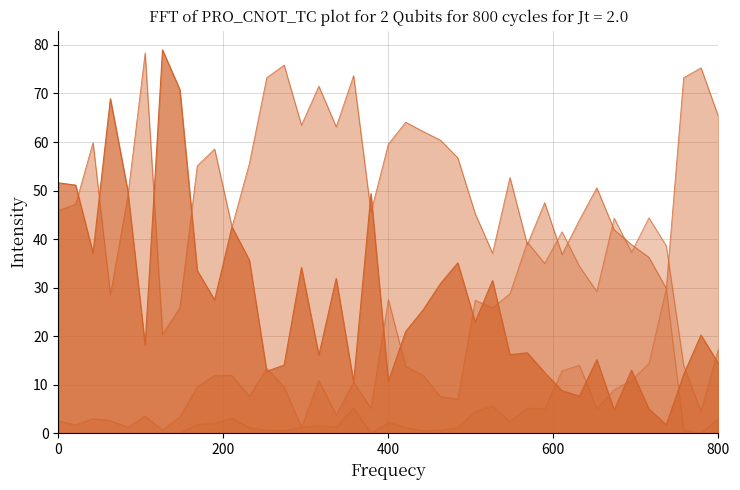

Reading left to right, transcribe all the data shown in this chart.

%Q.pass: 51.6	51.1	37.1	68.9	50.0	18.1	79.0	70.8	33.5	27.5	42.5	35.7	12.7	14.0	34.1	16.1	31.9	10.5	49.4	10.7	21.0	25.4	30.8	35.1	22.9	31.5	16.2	16.6	12.5	8.8	7.6	15.2	4.8	12.9	5.0	1.8	12.1	20.2	14.4
%av'ge pass: 45.9	47.2	59.9	28.5	48.8	78.4	20.4	25.8	55.1	58.5	42.5	55.6	73.2	75.8	63.5	71.5	63.1	73.7	45.5	59.5	64.1	62.2	60.4	56.7	45.2	37.1	52.7	38.9	47.5	36.8	44.0	50.6	41.9	38.9	36.2	29.8	73.2	75.3	65.3
%pass: 2.5	1.7	3.0	2.6	1.2	3.5	0.6	3.4	9.6	11.9	11.9	7.6	13.4	9.6	1.2	10.9	3.8	10.5	5.1	27.5	13.8	11.9	7.5	7.0	27.4	25.8	28.7	39.4	35.0	41.5	34.4	29.2	44.3	37.3	44.4	38.6	14.0	4.5	17.4
%failure: 0.0	0.0	0.0	0.0	0.0	0.0	0.0	0.0	1.8	2.1	3.1	1.2	0.6	0.6	1.2	1.6	1.2	5.3	0.0	2.2	1.2	0.5	0.6	1.2	4.5	5.6	2.4	5.2	5.0	12.9	14.0	5.1	9.0	10.9	14.4	29.8	0.6	0.0	3.0